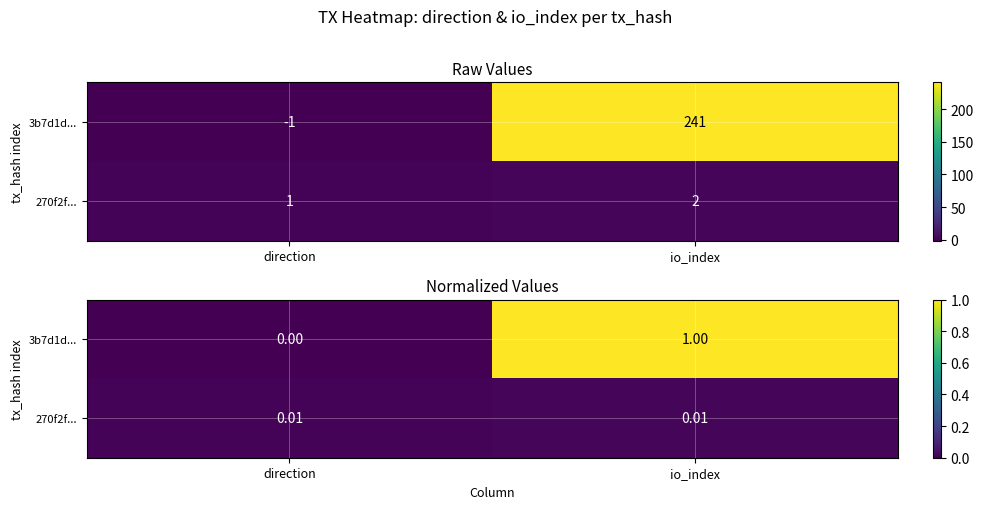

Which series changed the most between direction and io_index?

3b7d1d...